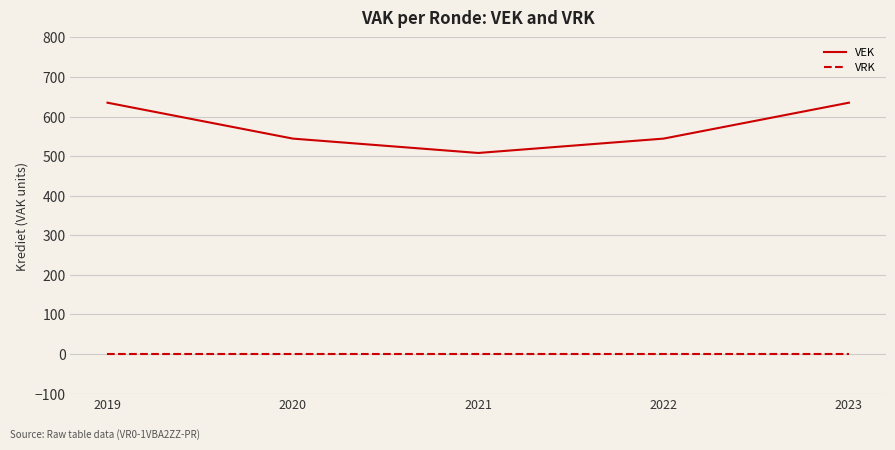

Which series changed the most between 2019 and 2021?

VEK